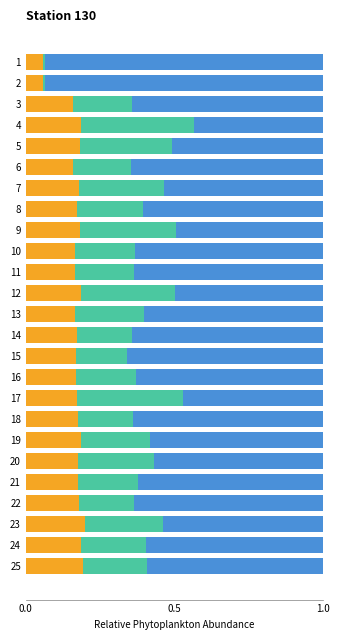

What is the total value across all series at 8?

1.0